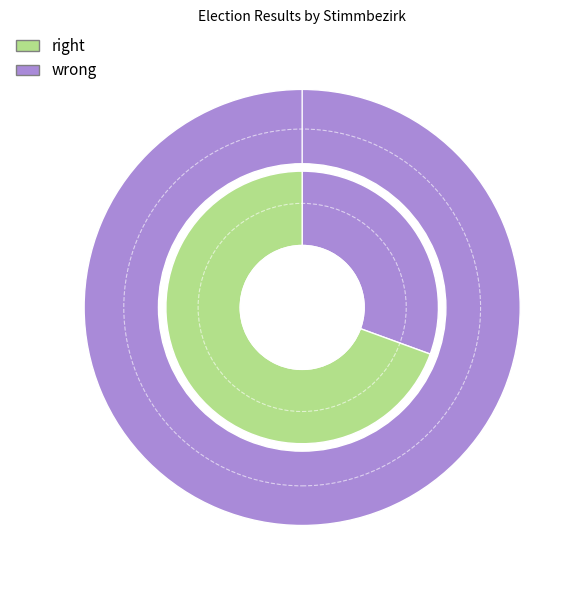

Combined, do Stimmbezirk 1 and Stimmbezirk 11 account for over 50%?

Yes